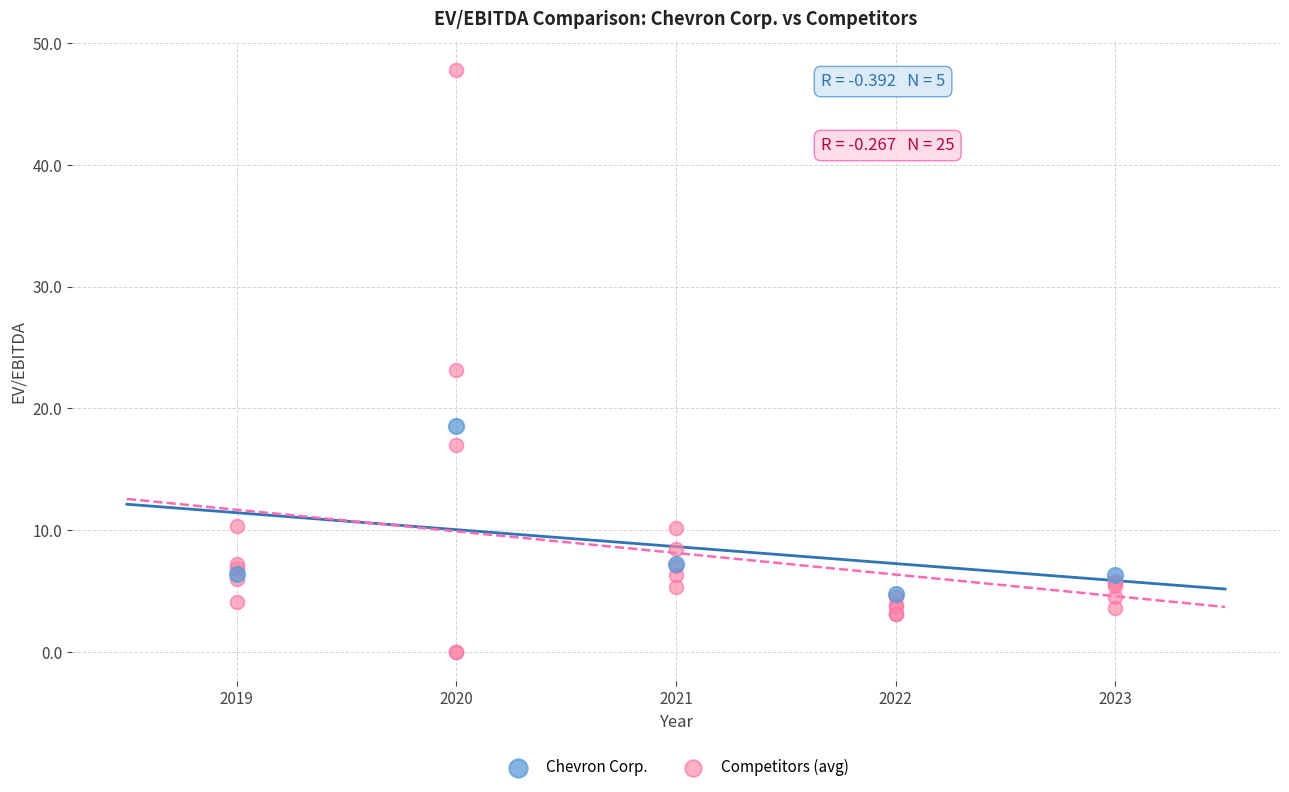

Which series reaches the minimum Y coordinate?

Competitors (avg)